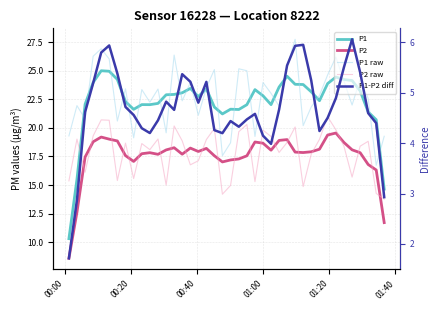

Does the chart have visible grid lines?

Yes